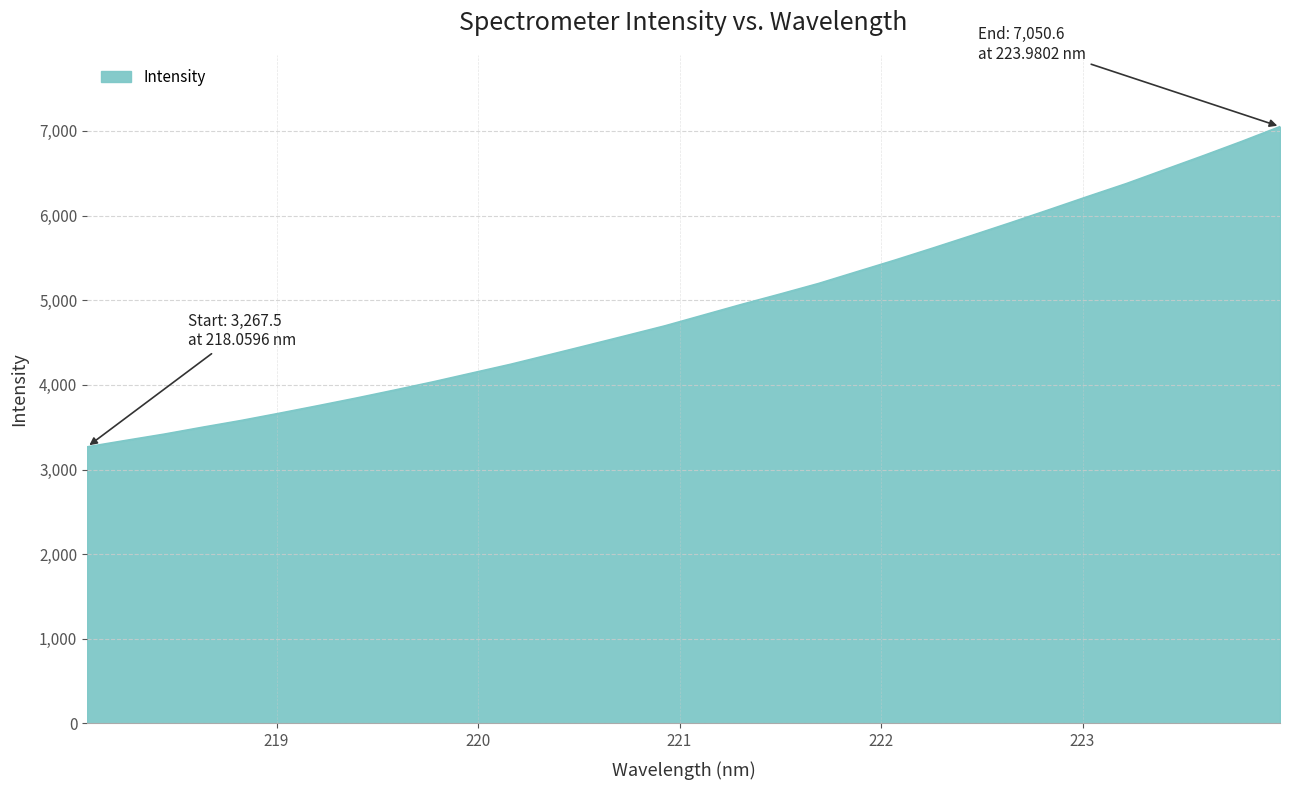

Count the number of values greater than 4823.

16